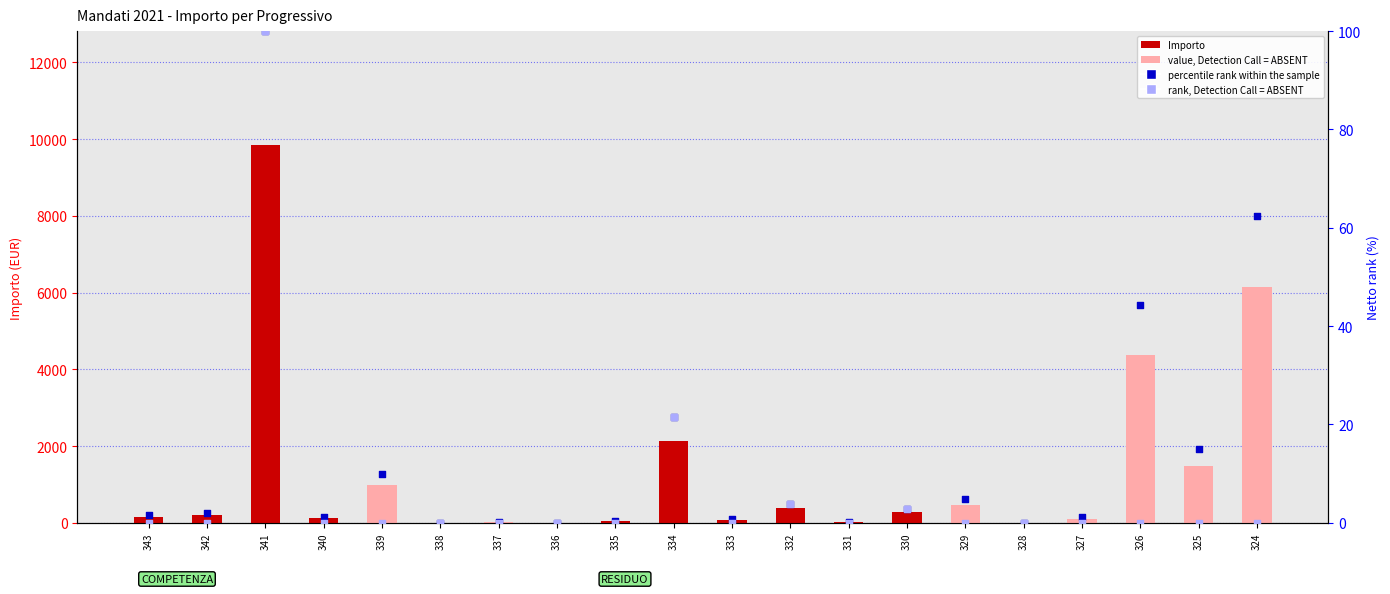

Which series contains the highest Y value?

Importo